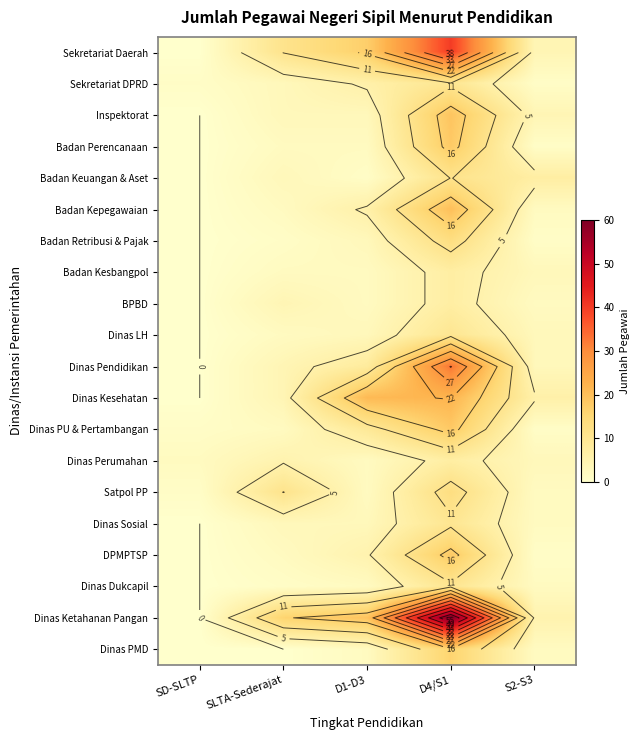

True or false: Dinas Ketahanan Pangan has a value of 5 at S2-S3.

True